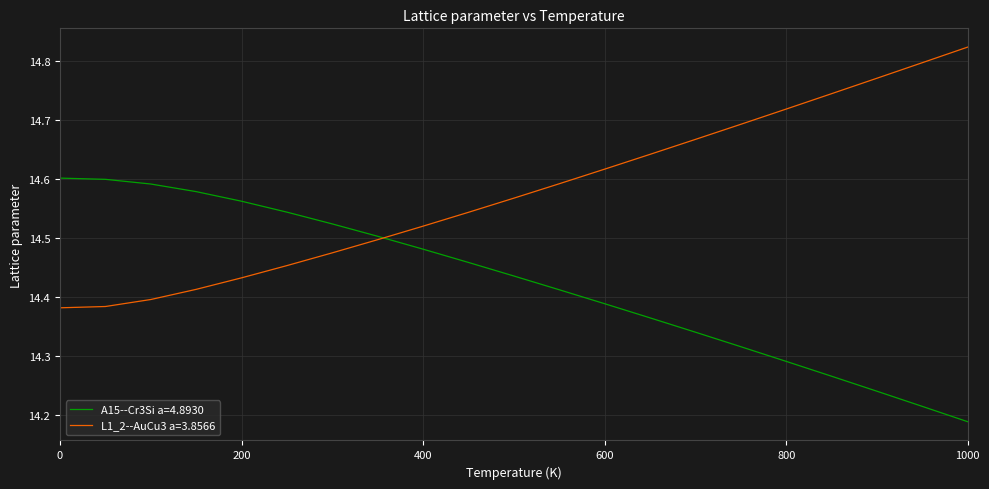

List the series in order of their peak value, highest first.

L1_2--AuCu3 a=3.8566, A15--Cr3Si a=4.8930